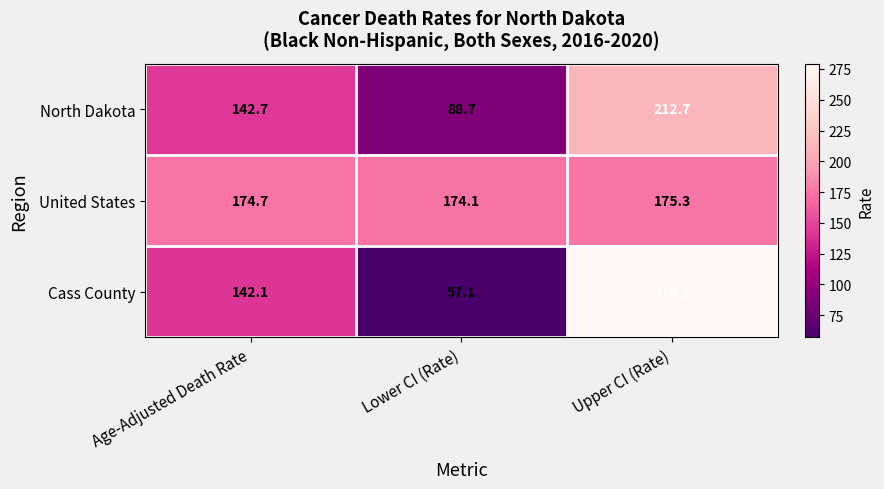

At which label is United States closest to 174?

Lower CI (Rate)